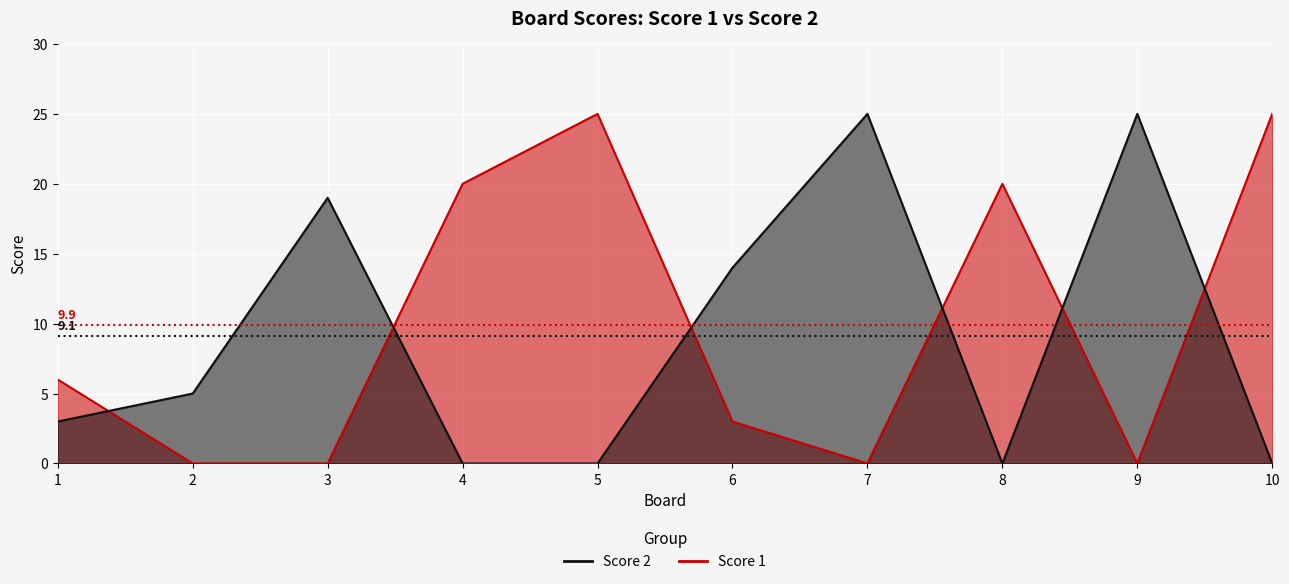

Which series changed the most between 2 and 3?

Score 2